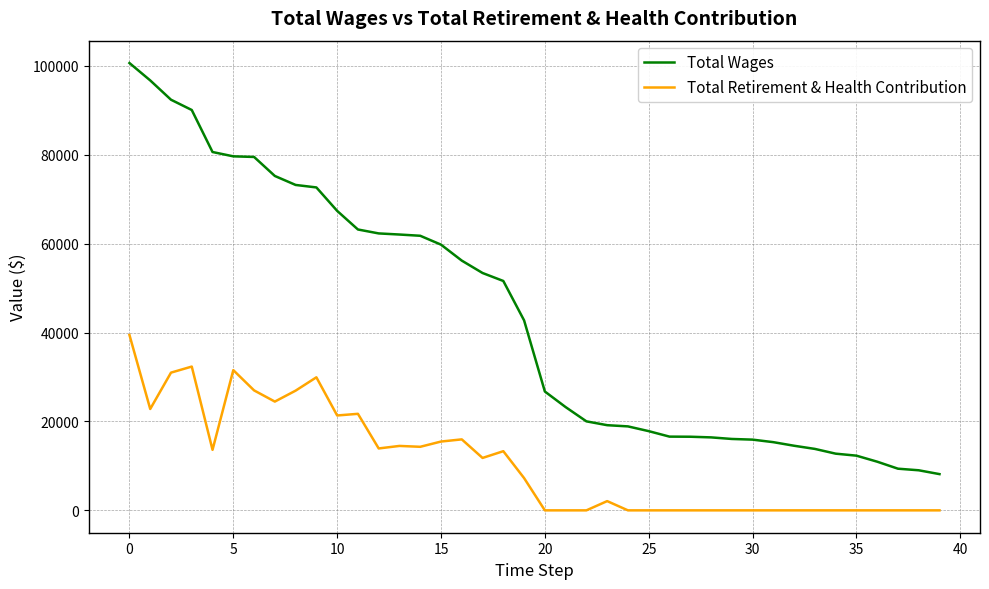

True or false: Total Retirement & Health Contribution and Total Wages cross at least once.

False